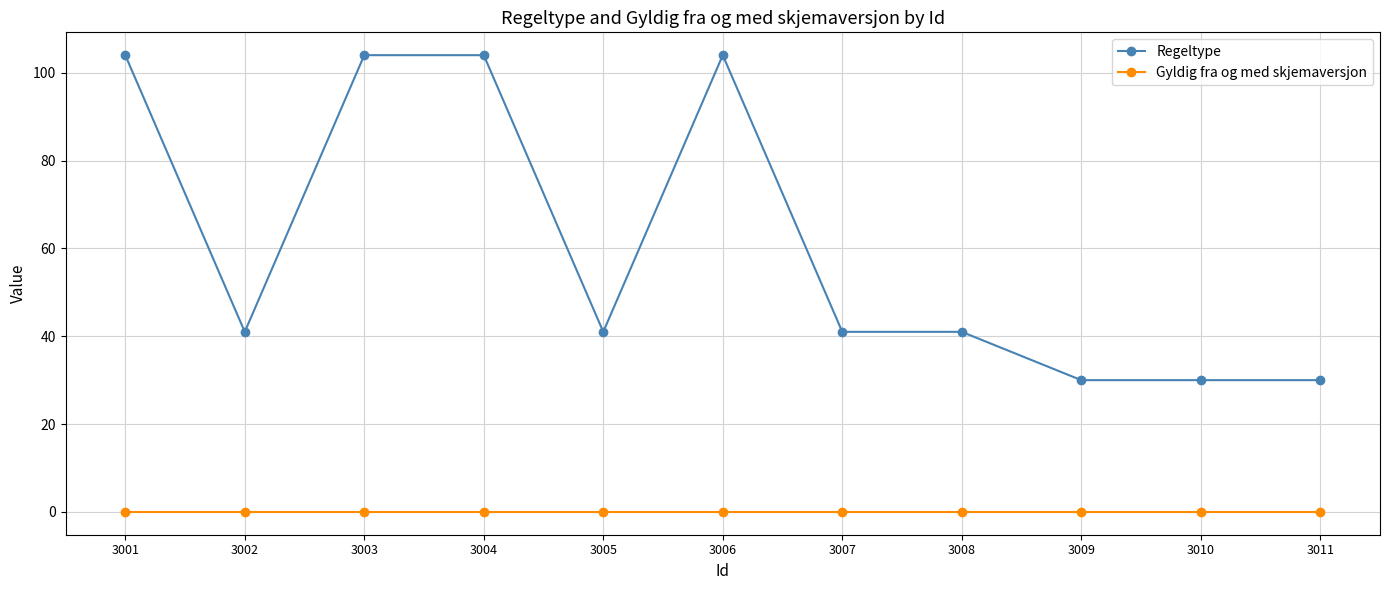

True or false: Regeltype and Gyldig fra og med skjemaversjon cross at least once.

False